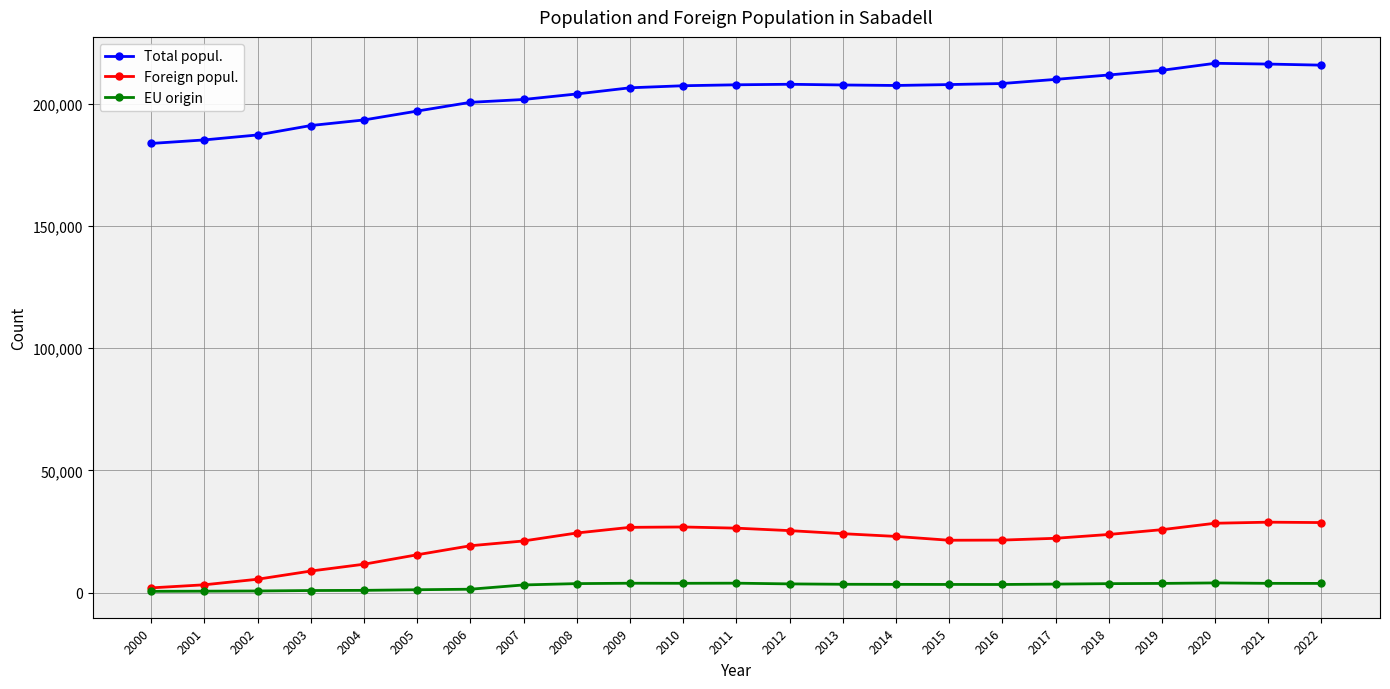

List the series in order of their peak value, lowest first.

EU origin, Foreign popul., Total popul.